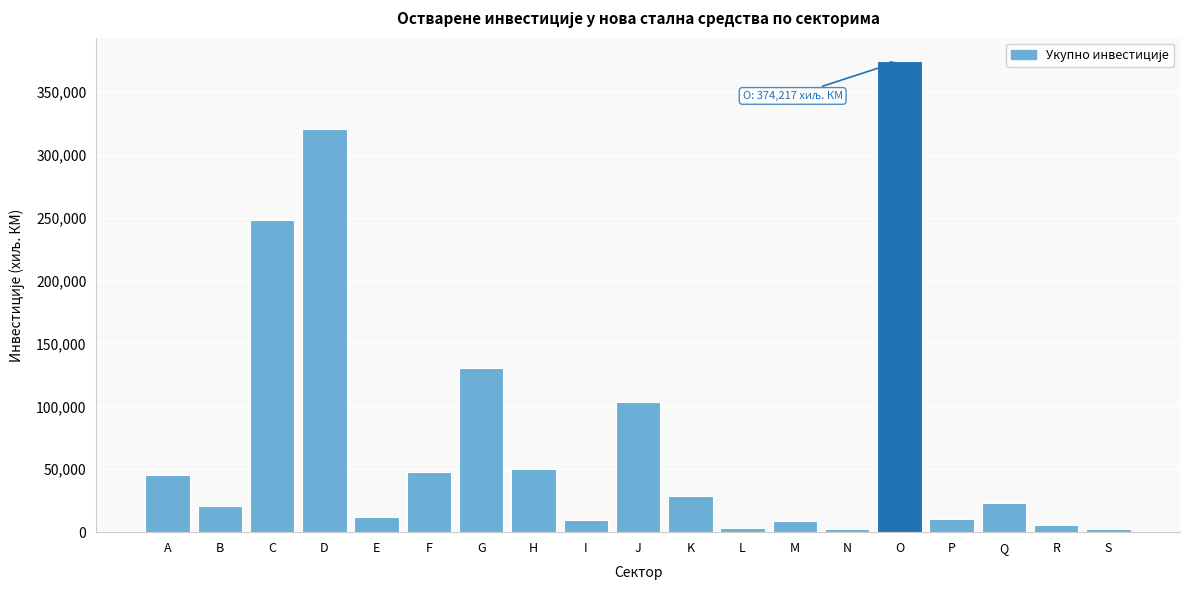

What value does the data have at E?

11670